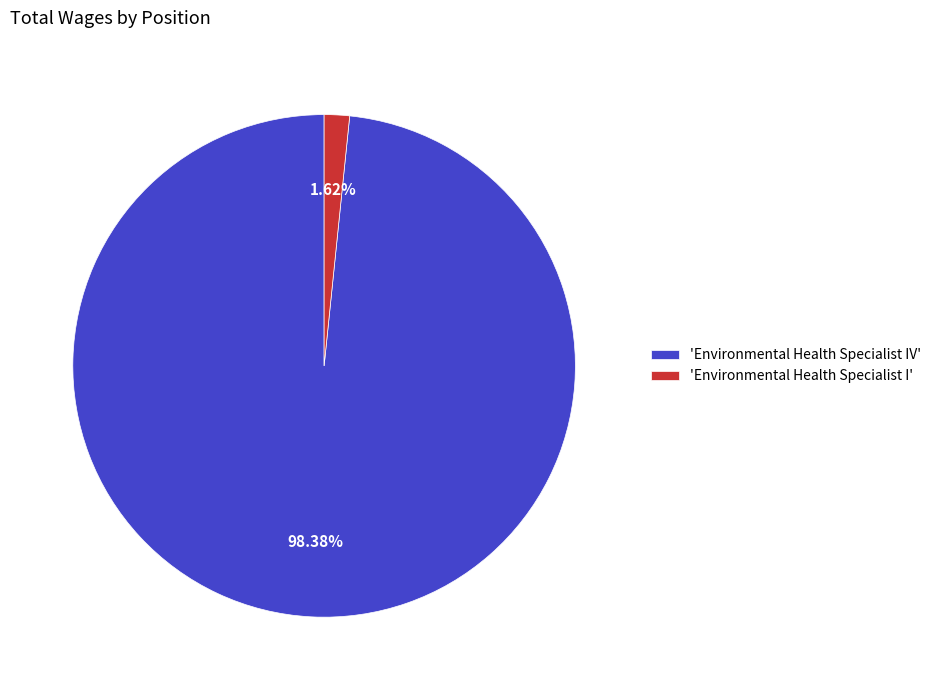

Which category has the biggest portion of the pie?

'Environmental Health Specialist IV'